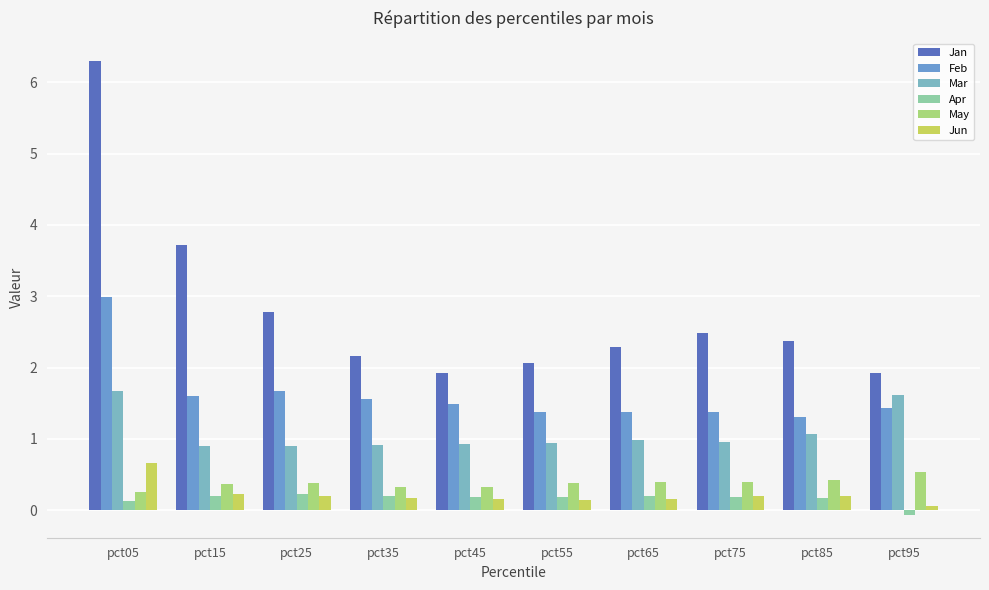

Is the value of Feb at pct55 greater than the value of Jun at pct45?

Yes